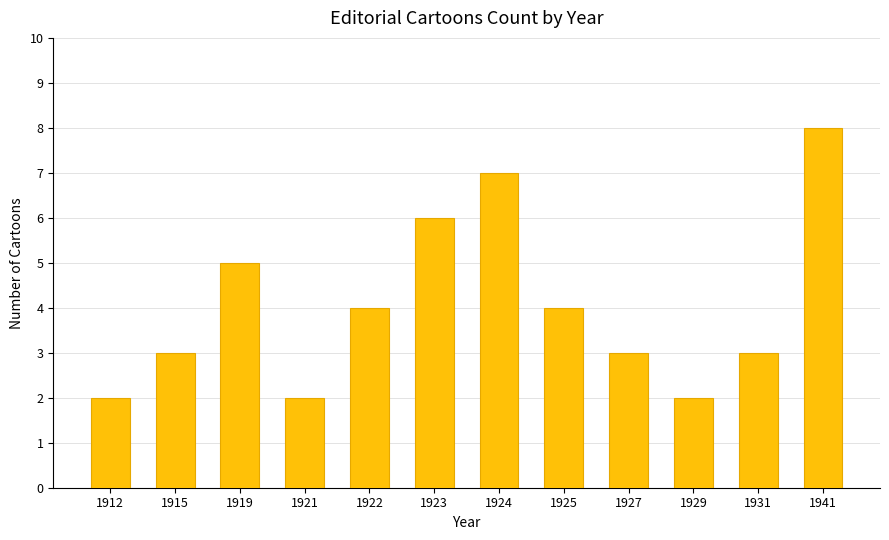

What is the difference between the maximum and second lowest values?

6